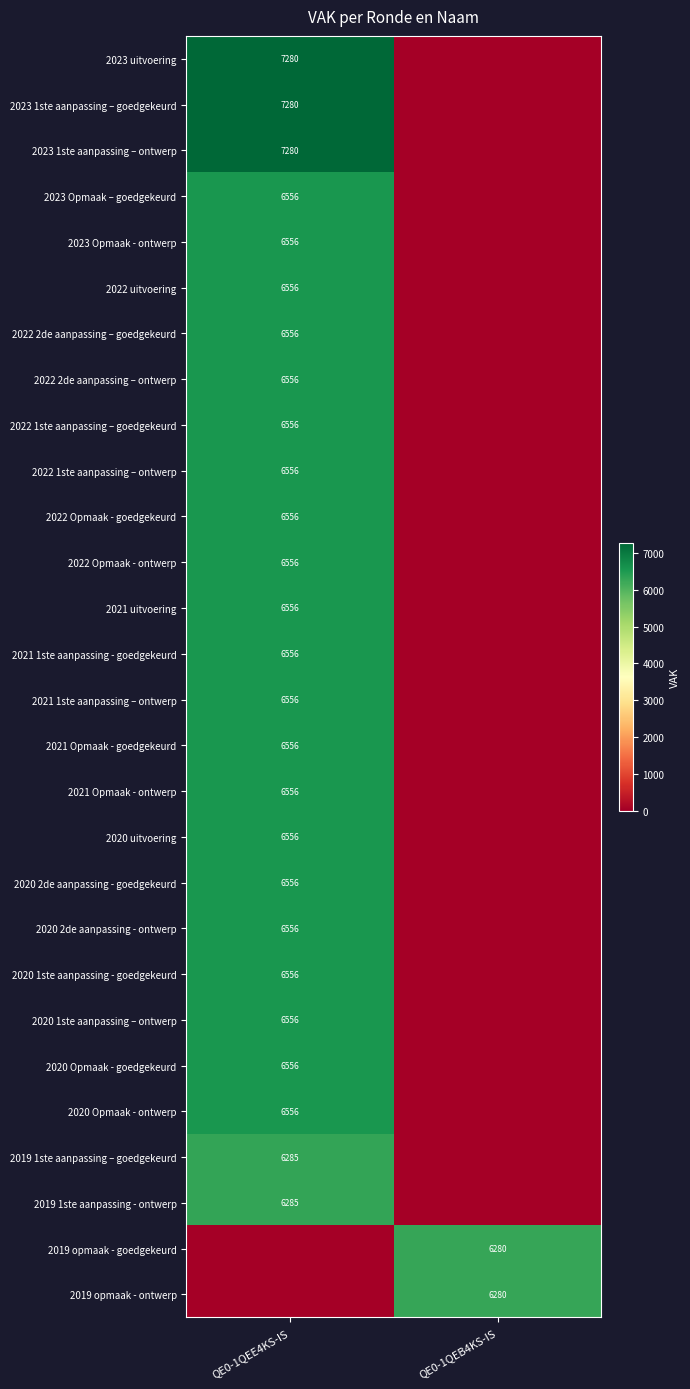

Is it true that 2020 Opmaak - goedgekeurd equals 6556 at QE0-1QEE4KS-IS?

True